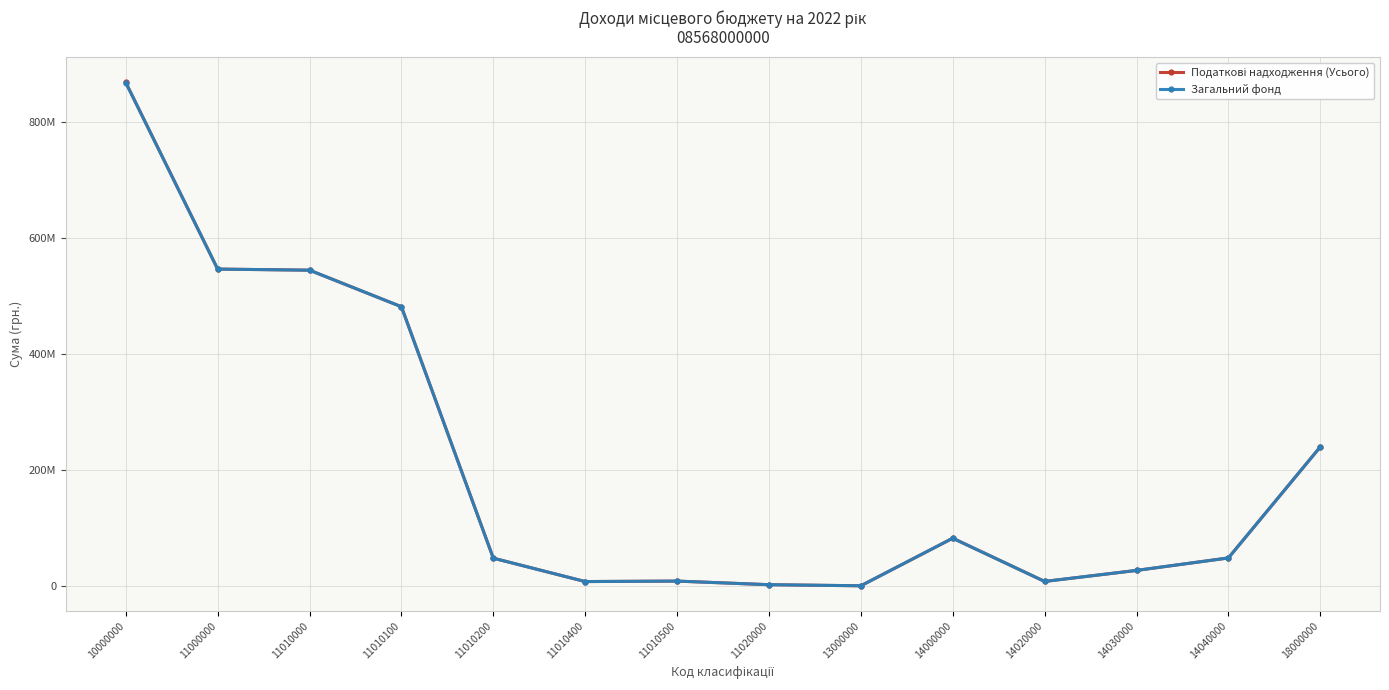

What is the value of the Загальний фонд point at the 11th from the left?

7500000